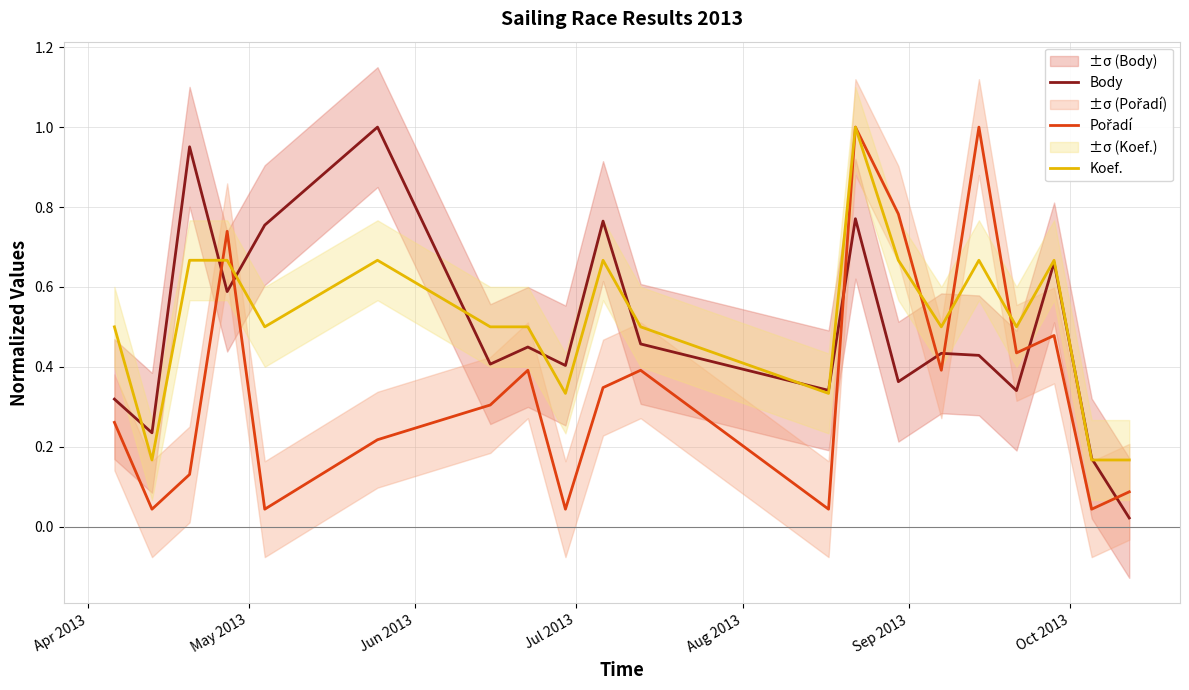

What is the label of the 14th point from the right?

Oct 2013